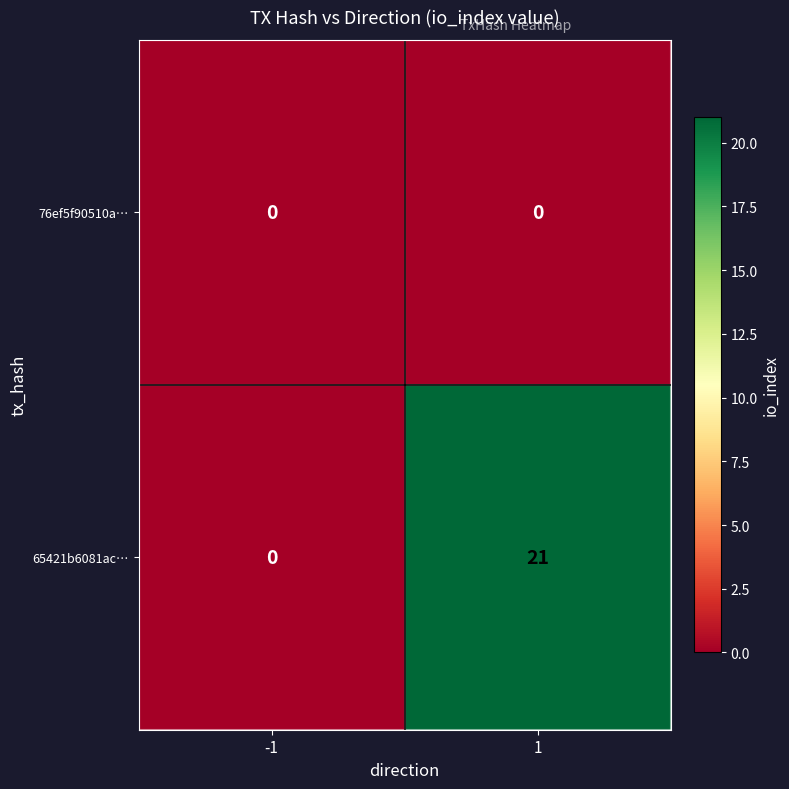

Which series has the largest total across all categories?

65421b6081ac…